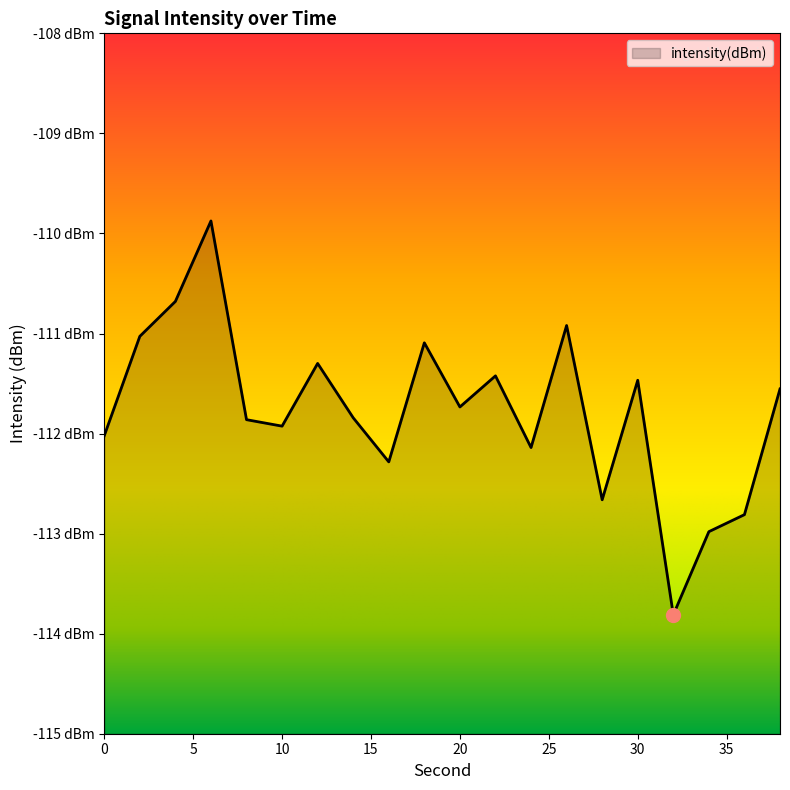

How many interior local peaks (higher than both neighbors) does the data have?

6